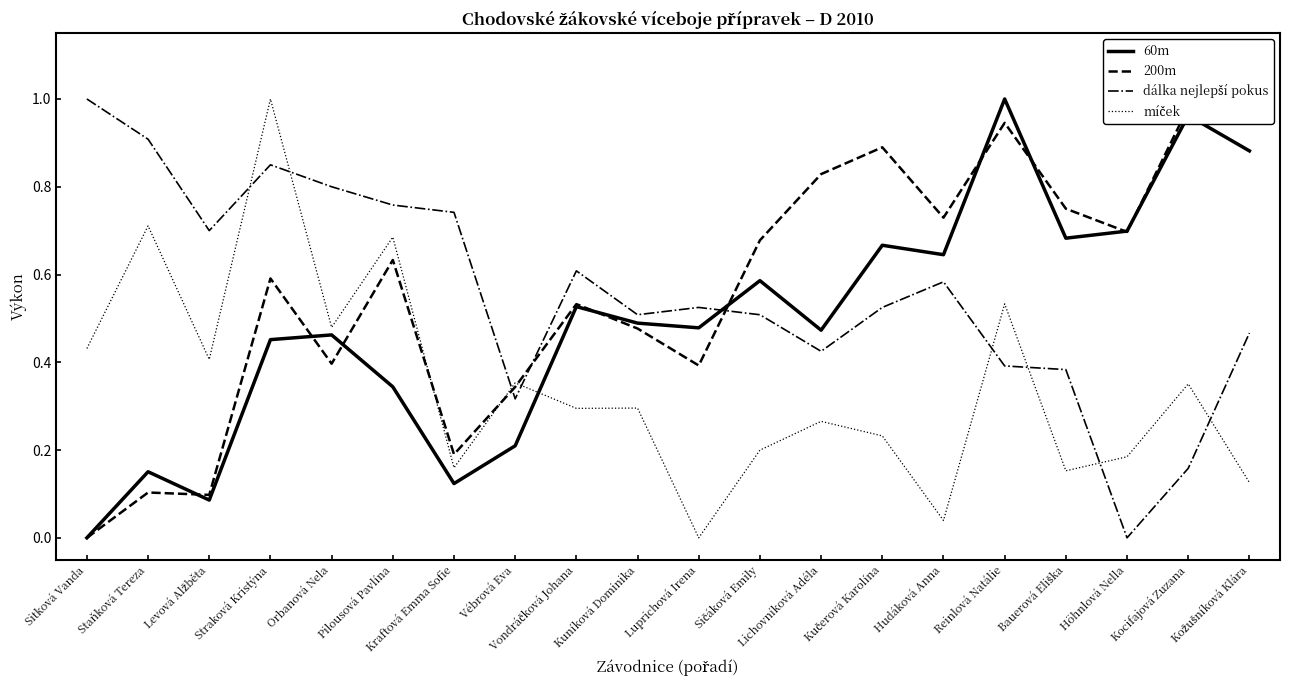

Does the chart have visible grid lines?

No